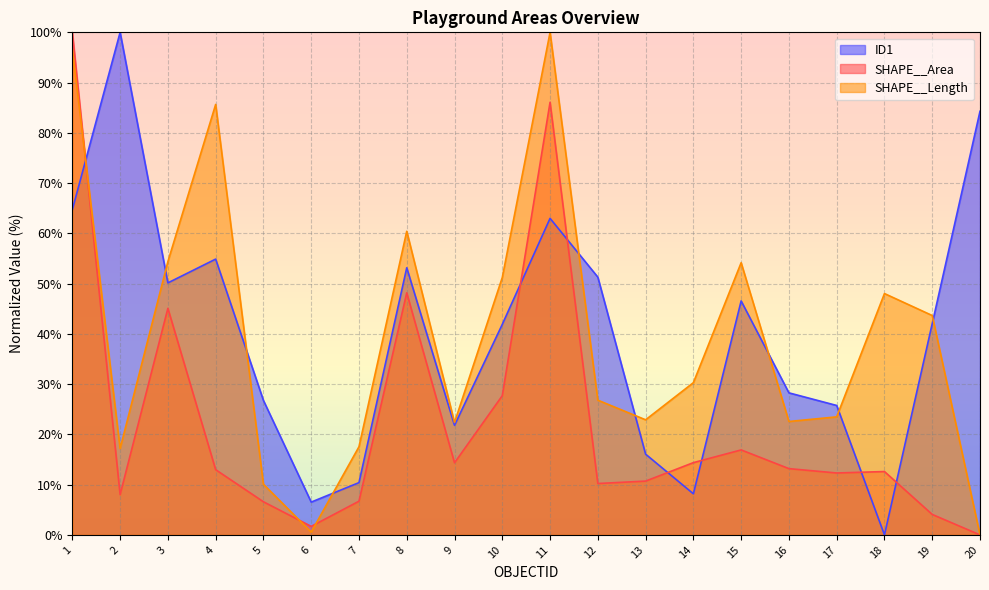

What is the difference between the maximum and minimum values in the ID1 series?

100.0